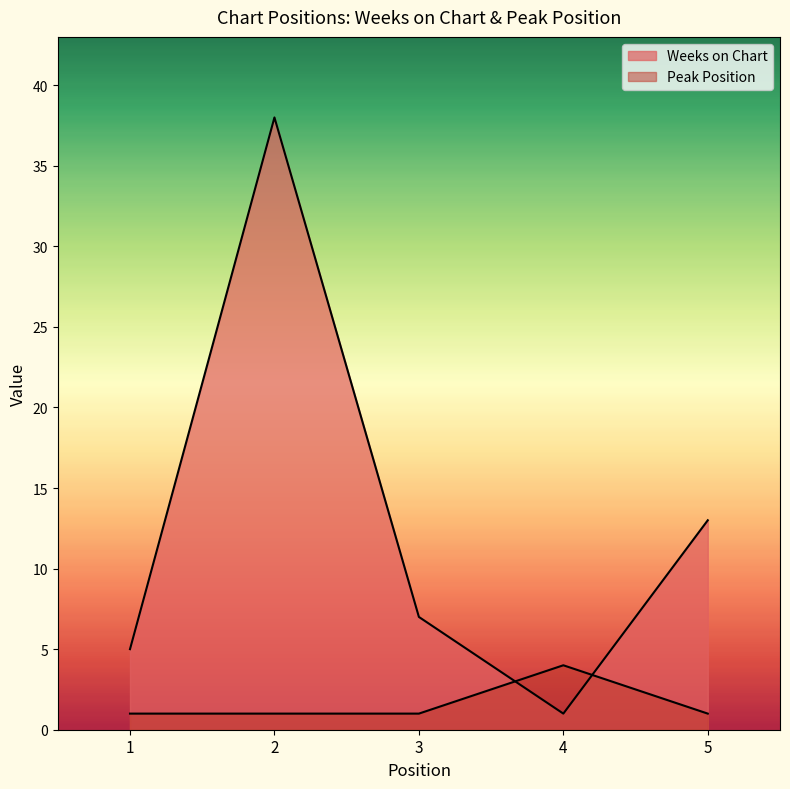

List the series in order of their peak value, lowest first.

Peak Position, Weeks on Chart